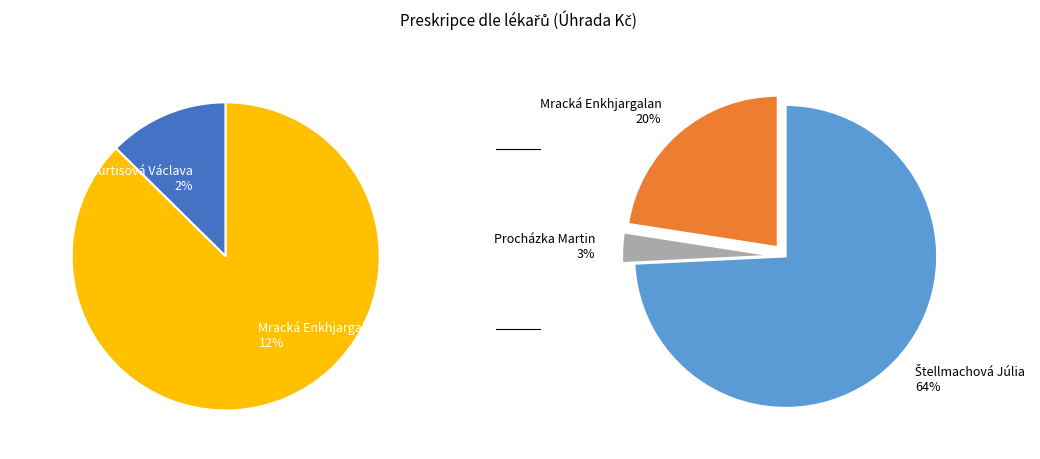

Count the number of slices in the pie.

5